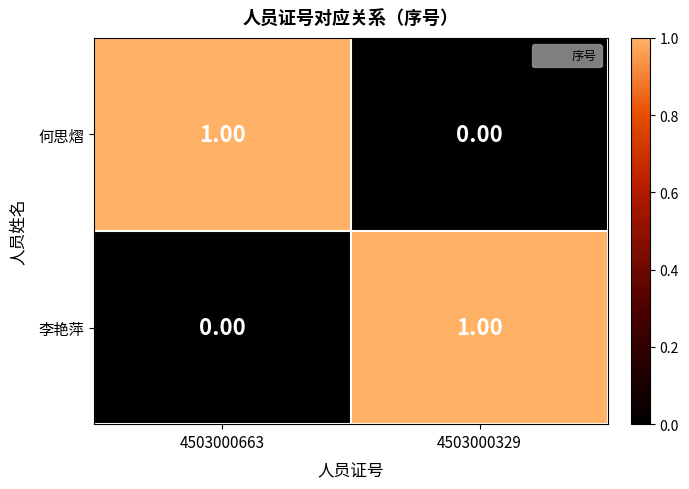

Rank the categories by 李艳萍 value from highest to lowest.

4503000329, 4503000663